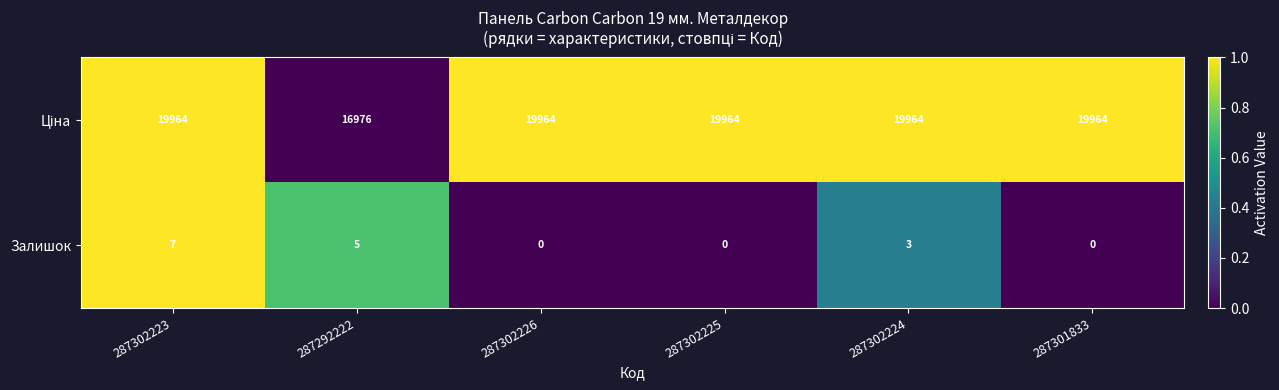

Where does the Залишок series first go above 3?

287302223